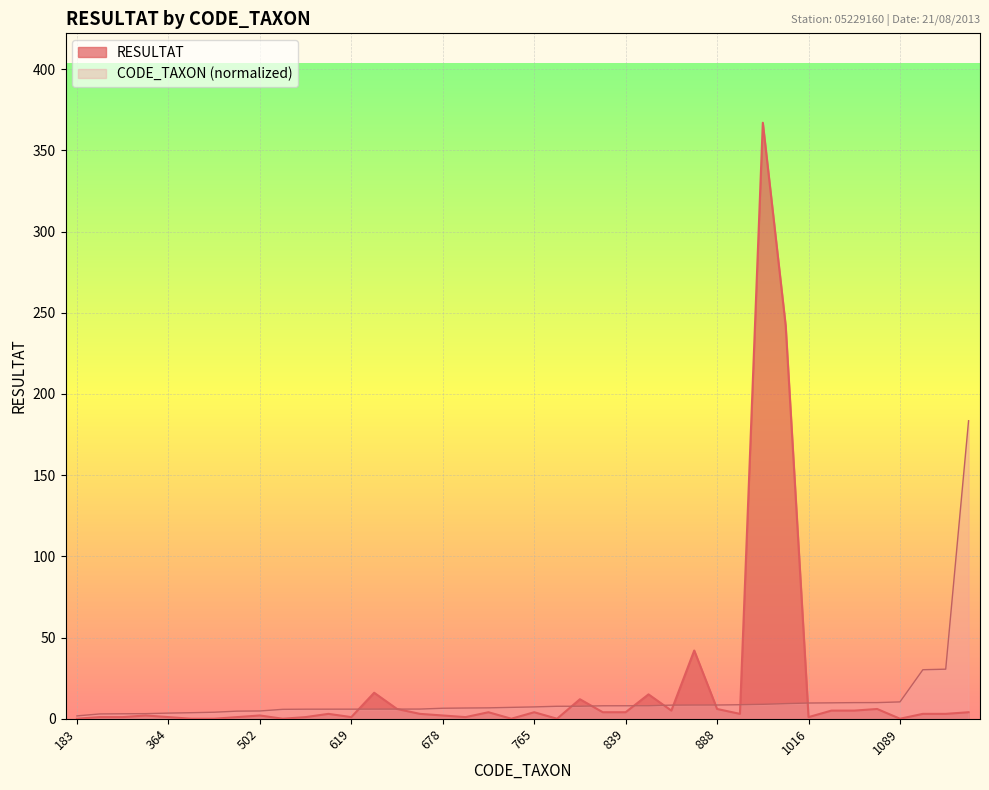

What is the highest value of the CODE_TAXON series?

183.5